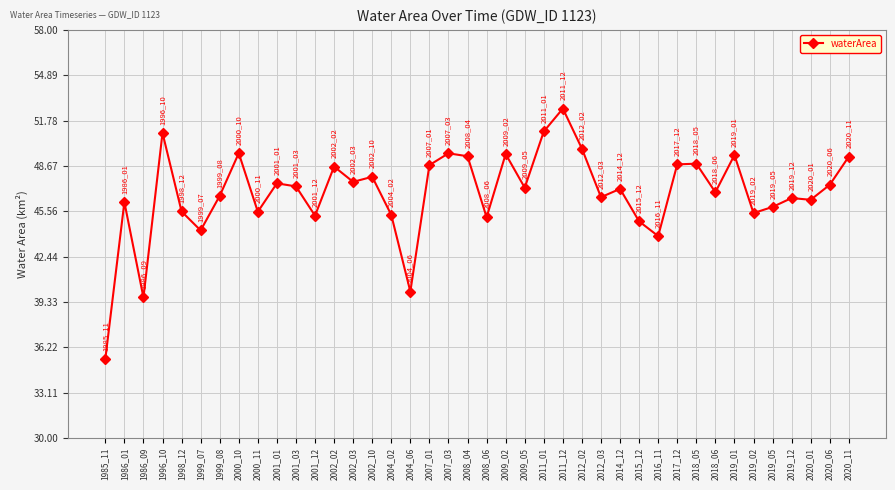

How many lines are shown in the chart?

1